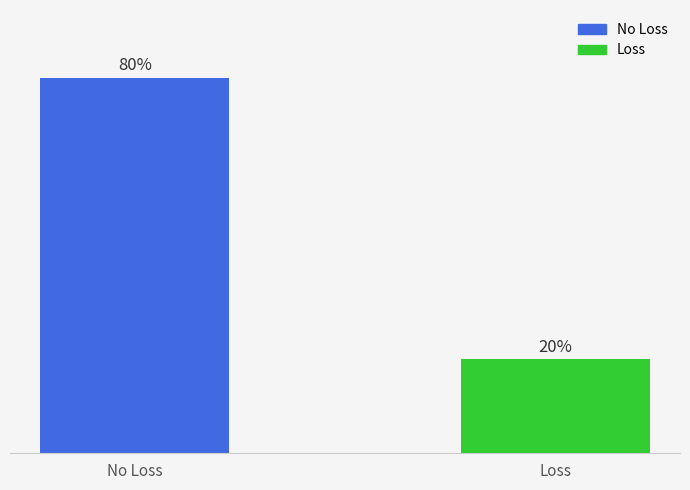

List the labels in order of value, smallest first.

Loss, No Loss